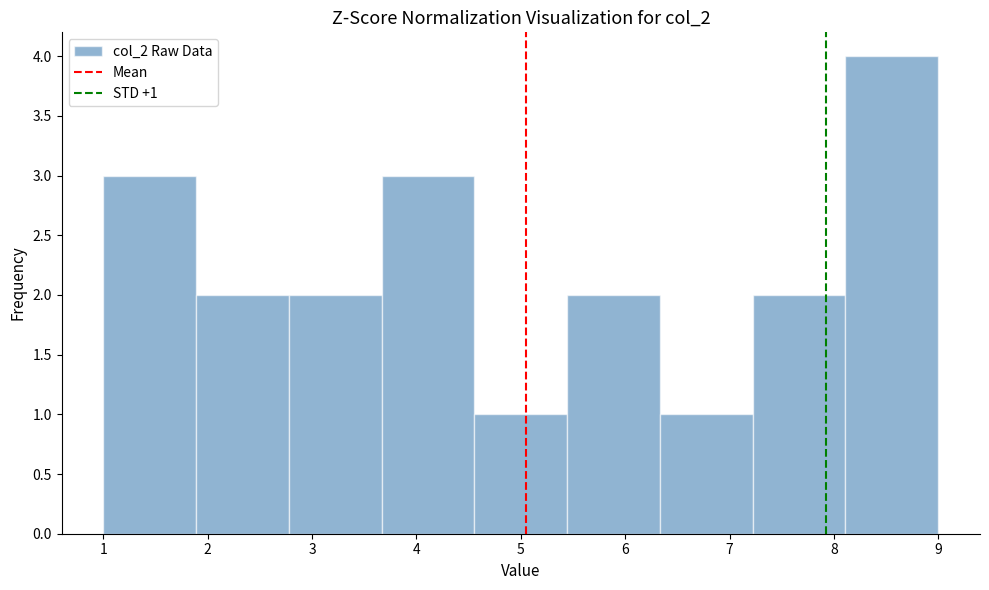

Which range on the x-axis has the tallest bar?

8.1 to 9.0